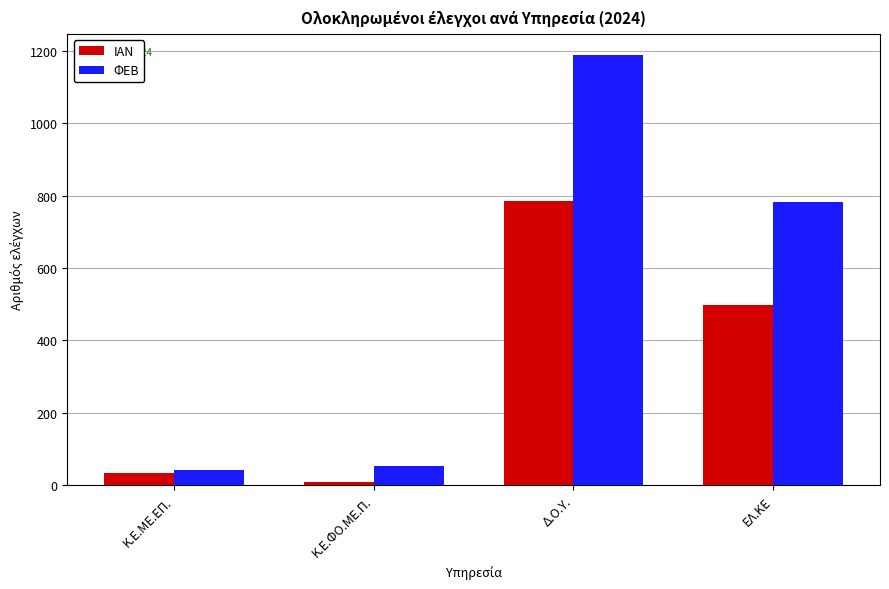

The ΙΑΝ series shows 1332 at Δ.Ο.Υ.. True or false?

False